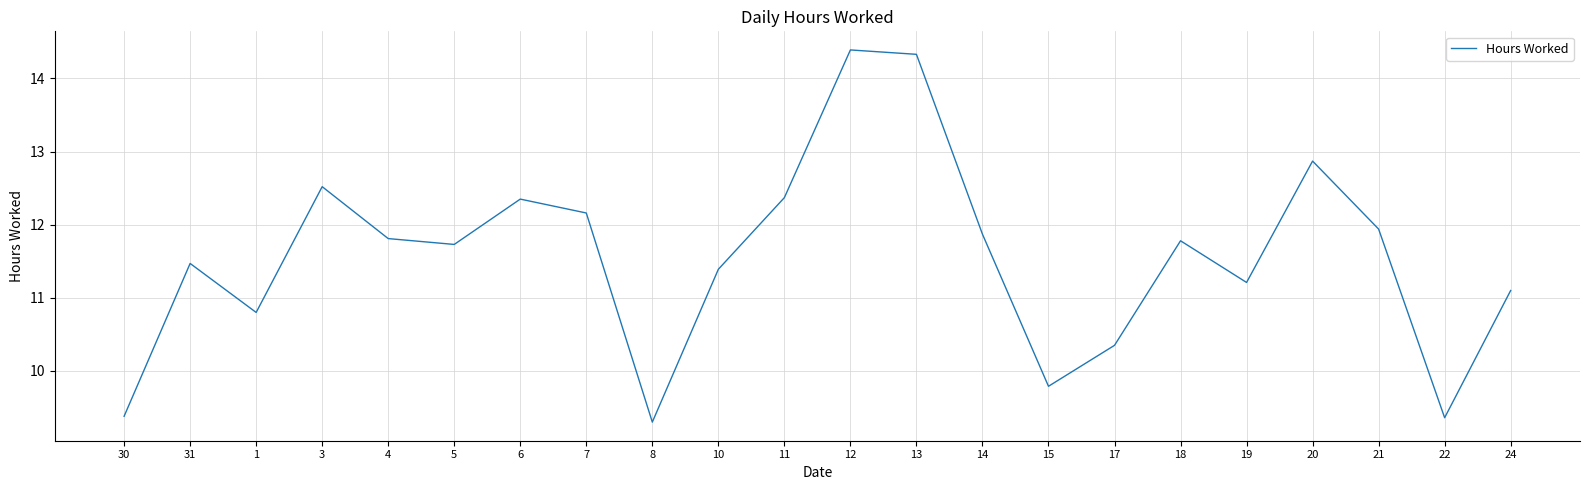

Count the number of categories in the chart.

22